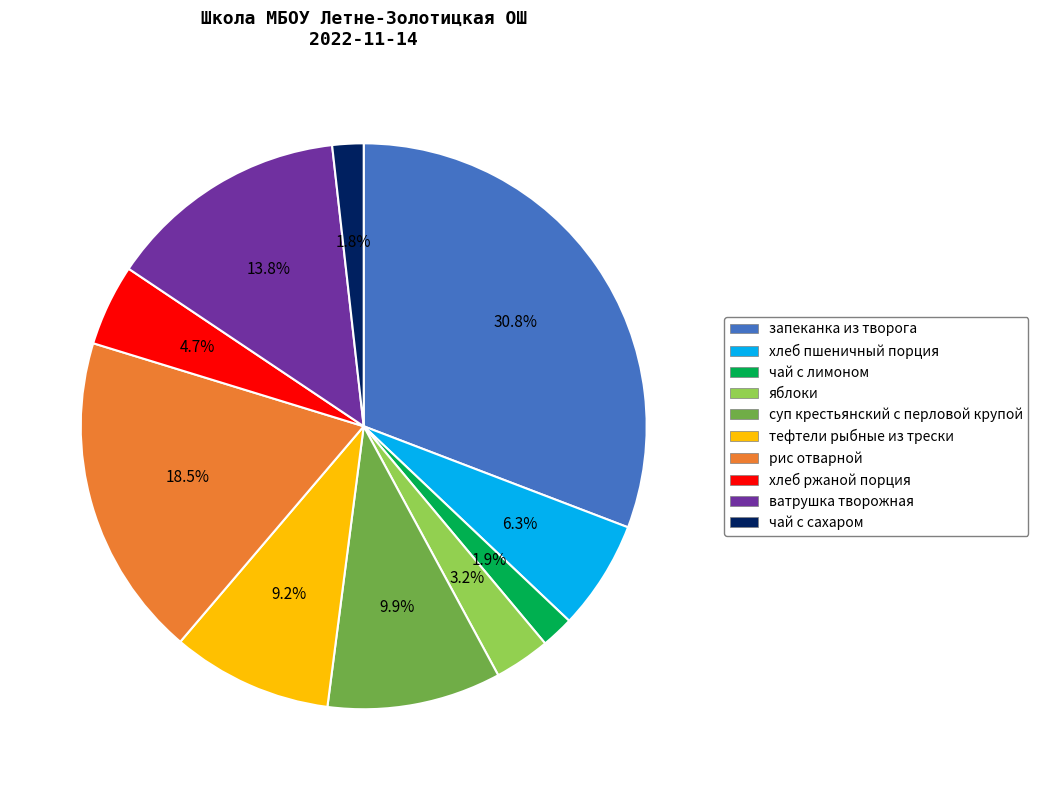

How much of the chart is everything except чай с сахаром?

98.2%